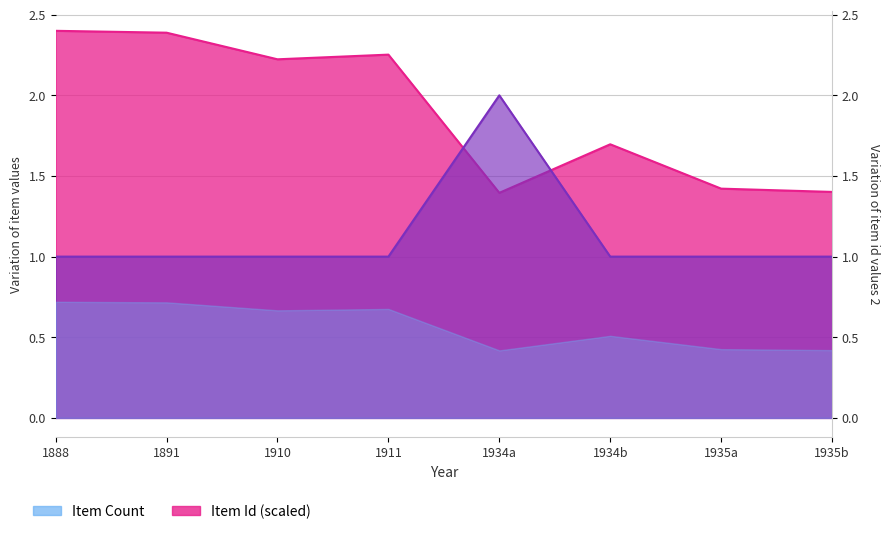

Reading left to right, list all the values displayed in this chart.

Item Count: 1.0	1.0	1.0	1.0	2.0	1.0	1.0	1.0
Item Id: 2.4	2.4	2.2	2.3	1.4	1.7	1.4	1.4